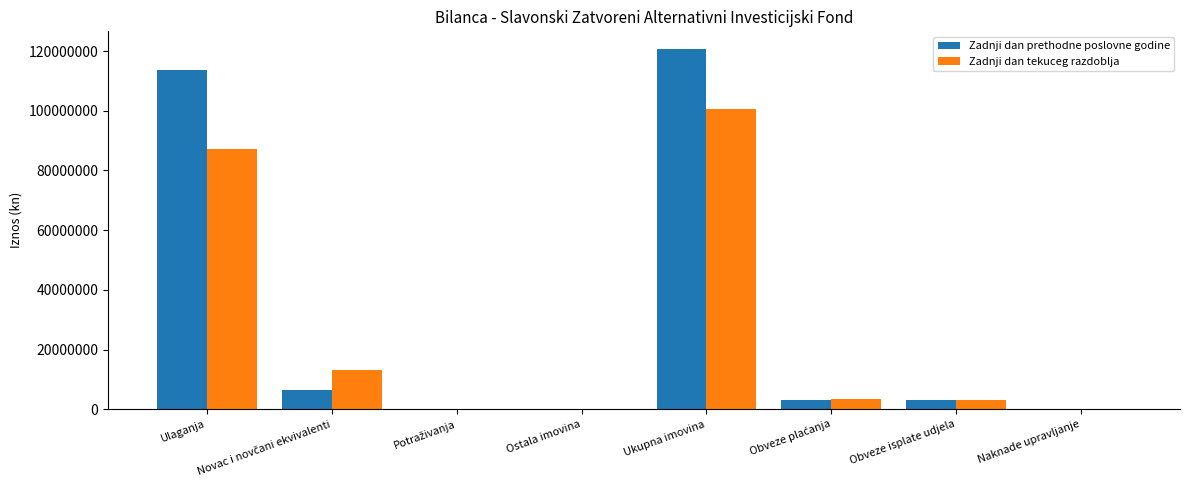

How many groups of bars are there?

8